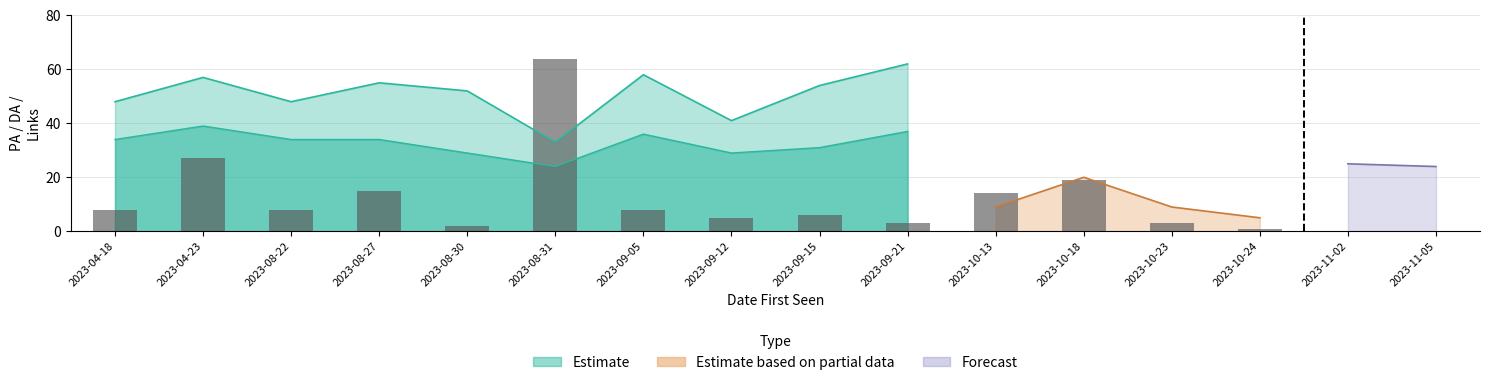

What is the change in value from 2023-08-30 to 2023-09-15?

+4